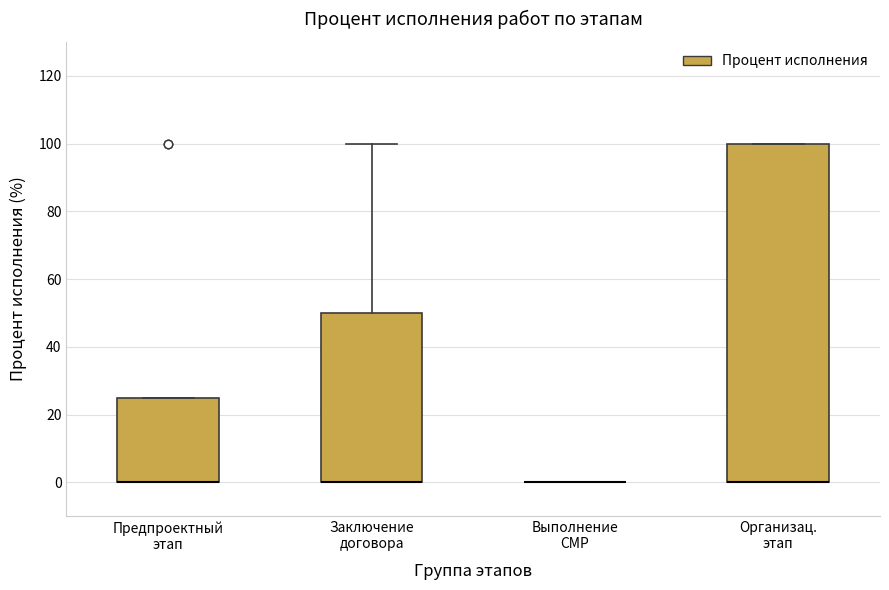

Reading left to right, transcribe this box plot: for each box, give where its median line is, the range the box spans, and where its two whiskers end, as read against the y-axis. The values are not printed on the chart, so give them approximately, as read against the axis.

Предпроектный этап: median 0 (drawn on the box's lower edge), box 0 to 26, whiskers 0 to 26
Заключение договора: median 0 (drawn on the box's lower edge), box 0 to 50, whiskers 0 to 100
Выполнение СМР: box collapsed to a line at 0, whiskers 0 to 0
Организац. этап: median 0 (drawn on the box's lower edge), box 0 to 100, whiskers 0 to 100